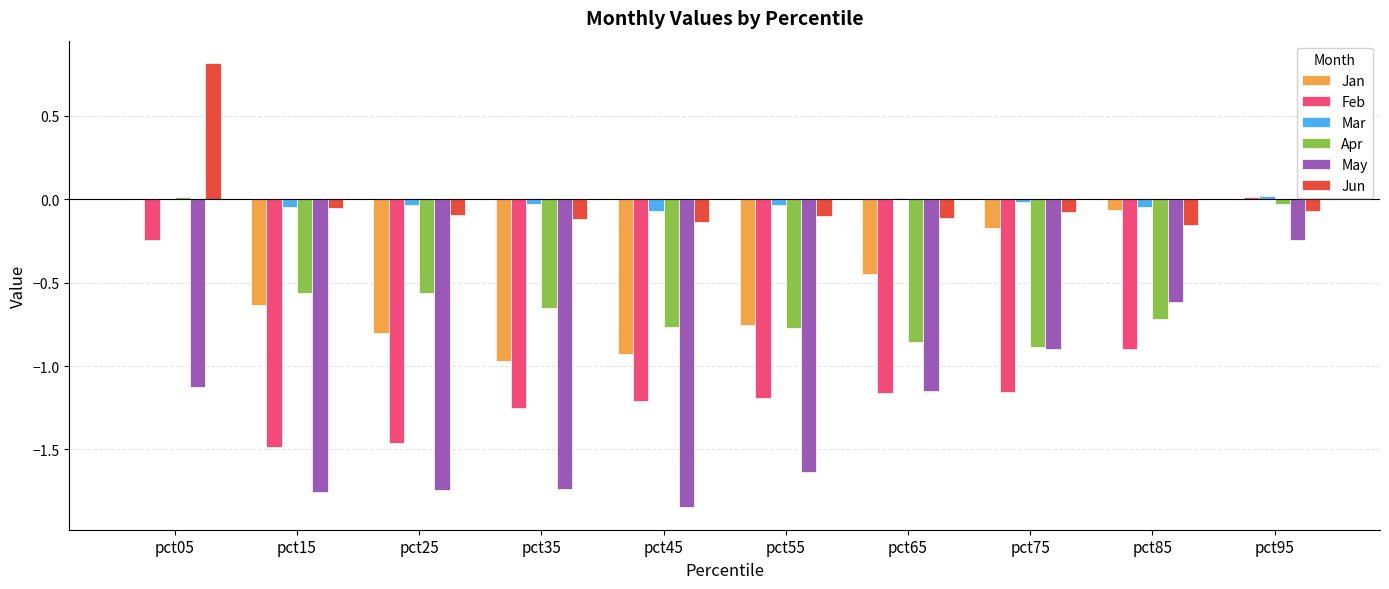

Is the value of May at pct25 greater than the value of Feb at pct65?

No